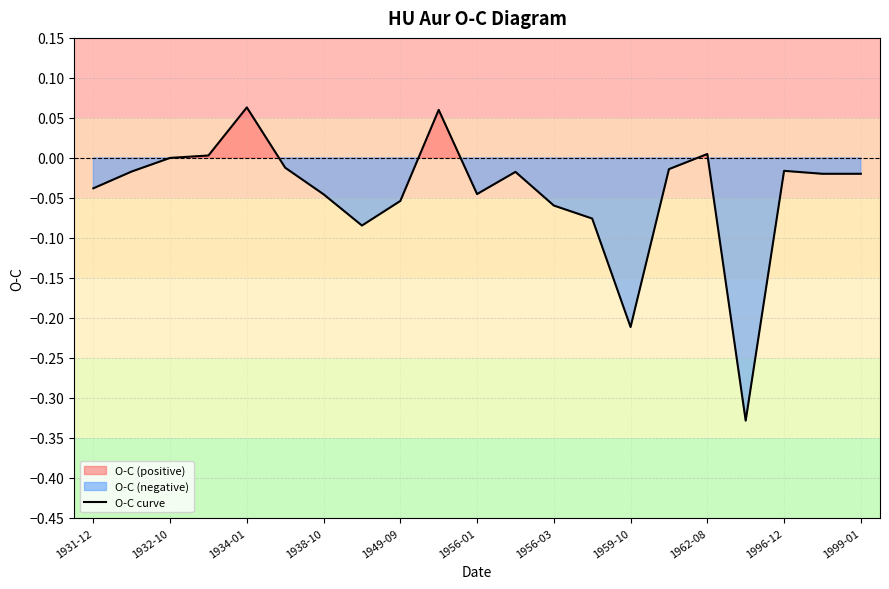

How many interior local valleys (lower than both neighbors) does the data have?

4